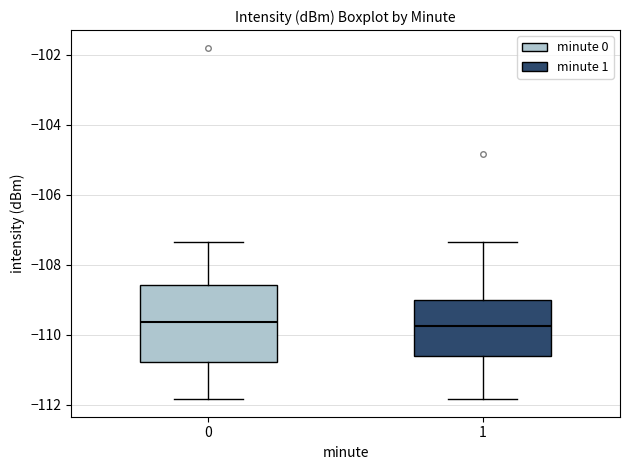

Reading left to right, transcribe this box plot: for each box, give where its median line is, the range the box spans, and where its two whiskers end, as read against the y-axis. The values are not printed on the chart, so give them approximately, as read against the axis.

0: median -109.6, box -110.8 to -108.6, whiskers -111.8 to -107.4
1: median -109.8, box -110.6 to -109.0, whiskers -111.8 to -107.4